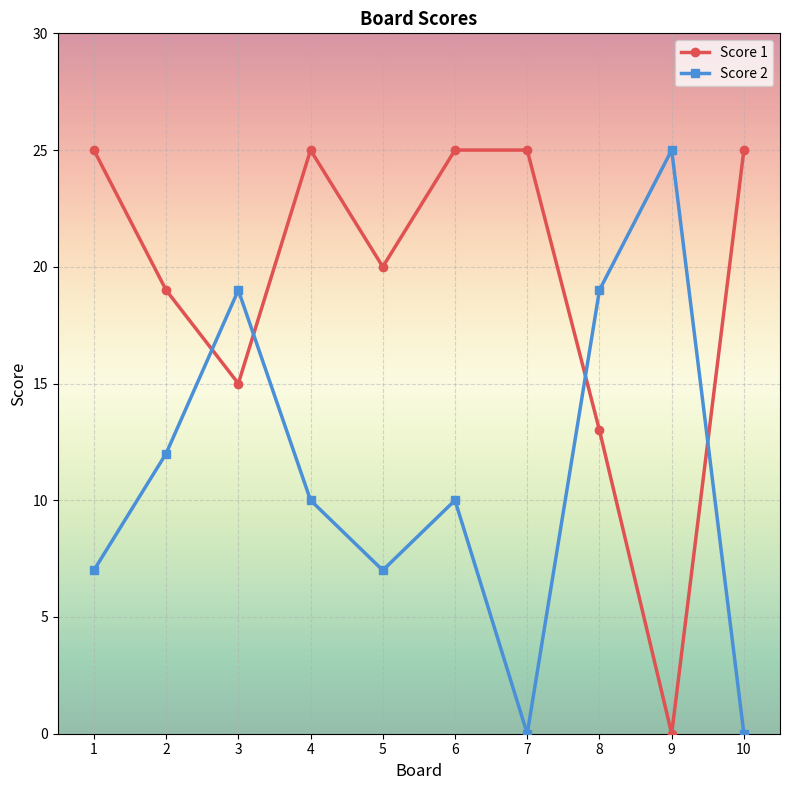

How many series are shown in this chart?

2